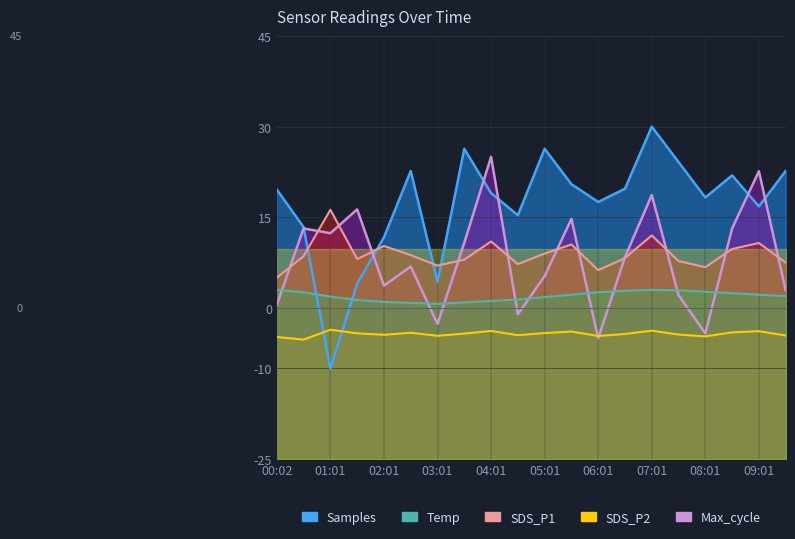

The SDS_P2 series shows -4.4 at 02:01. True or false?

True